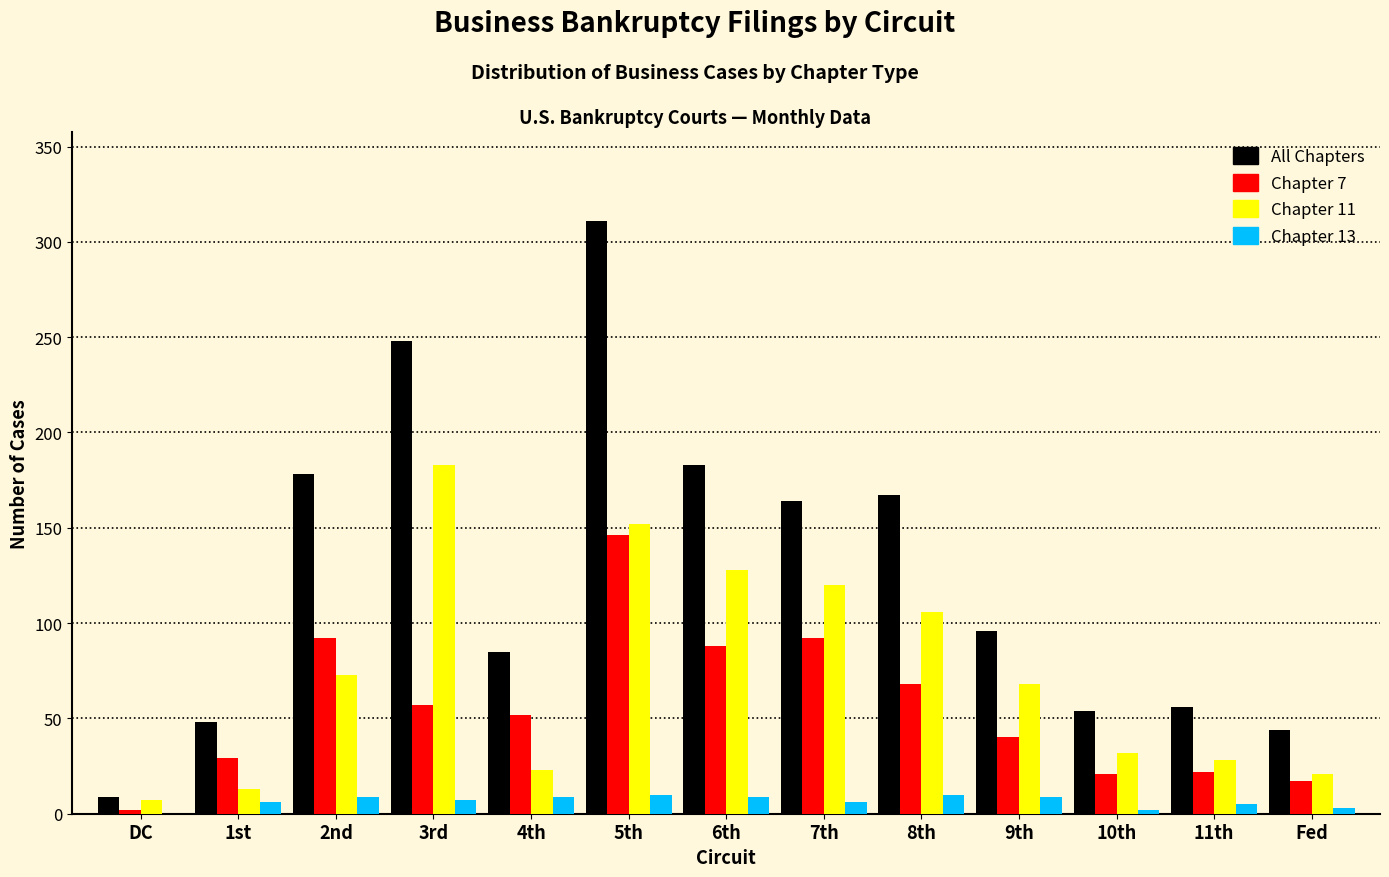

Between 3rd and 10th, which series saw the biggest shift?

All Chapters